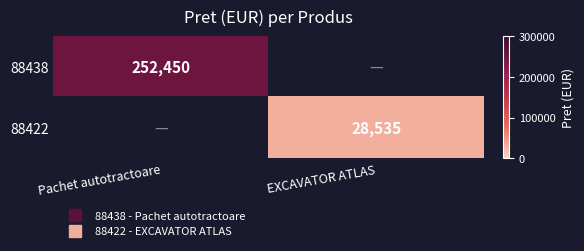

Which series has the widest spread of values?

88438